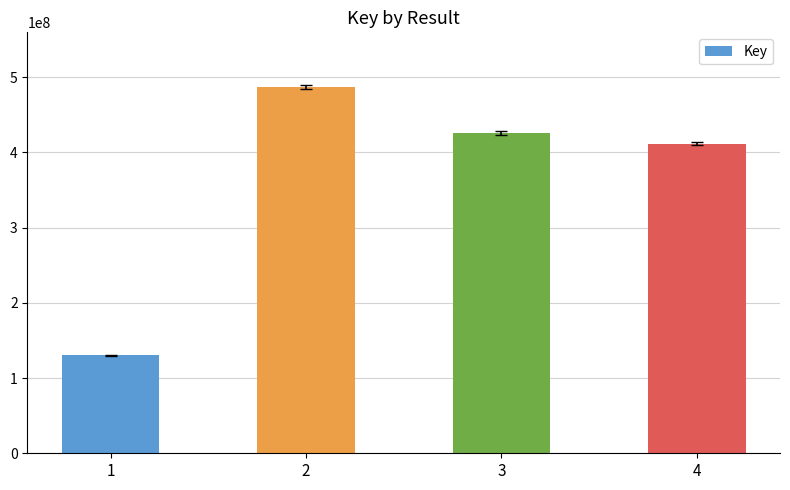

Reading left to right, what are all the values shown in this chart?

1=130105083	2=486522198	3=425600699	4=411218946